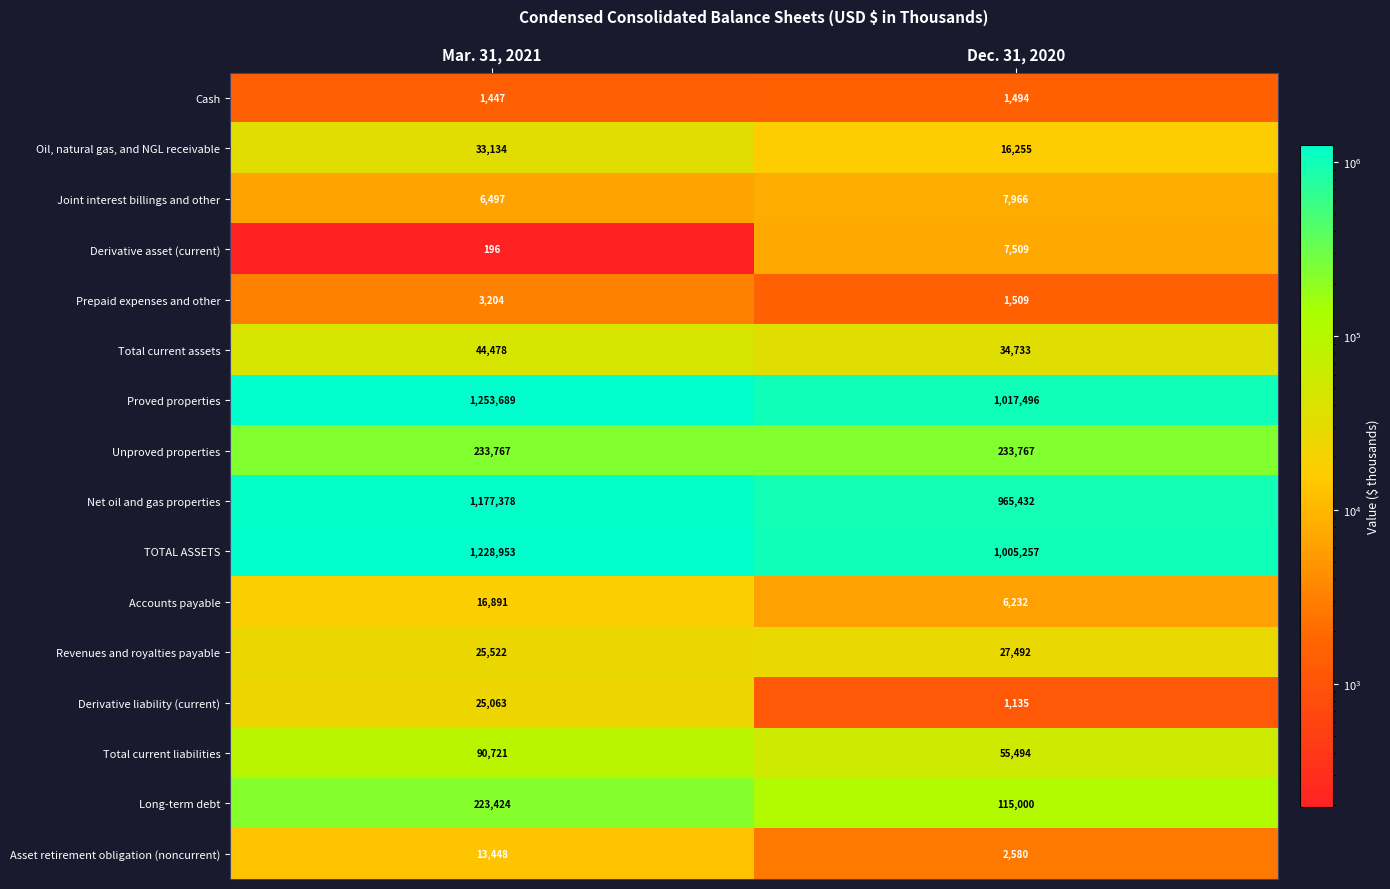

List the series in order of their peak value, lowest first.

Cash, Prepaid expenses and other, Derivative asset (current), Joint interest billings and other, Asset retirement obligation (noncurrent), Accounts payable, Derivative liability (current), Revenues and royalties payable, Oil, natural gas, and NGL receivable, Total current assets, Total current liabilities, Long-term debt, Unproved properties, Net oil and gas properties, TOTAL ASSETS, Proved properties